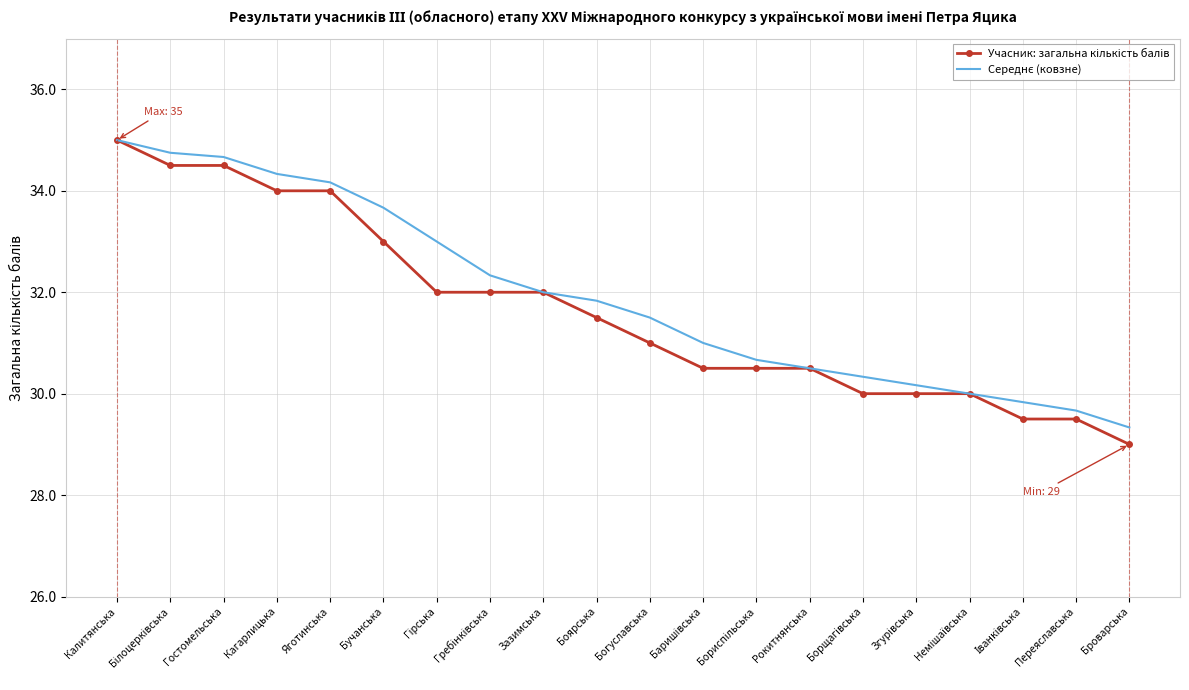

What is the spread (max minus min) of values at Боярська?

0.3